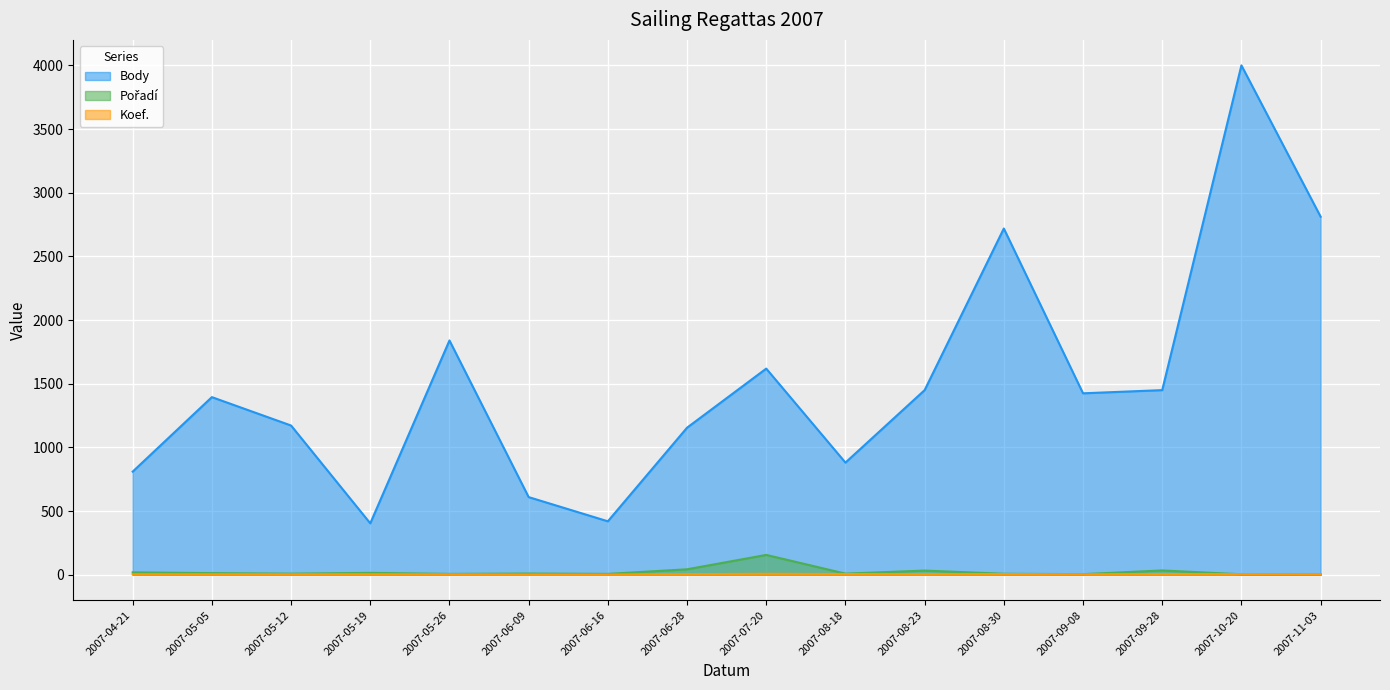

True or false: Koef. has more than 0 points higher than both neighbors.

True